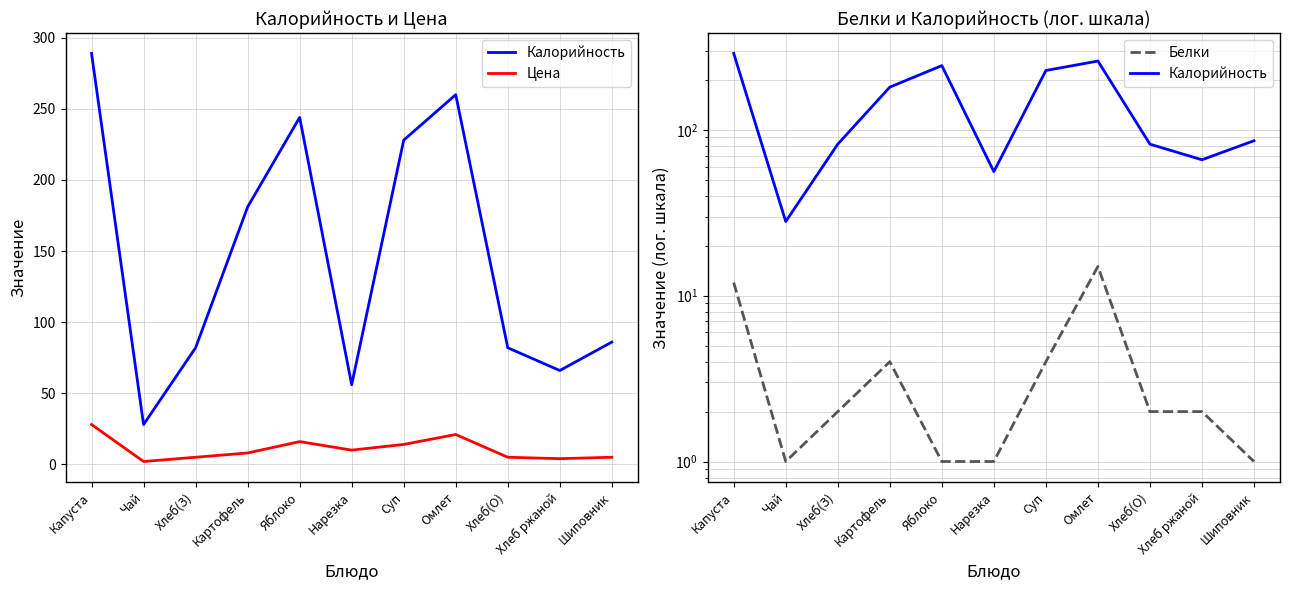

Where is the first local maximum for Калорийность?

Яблоко